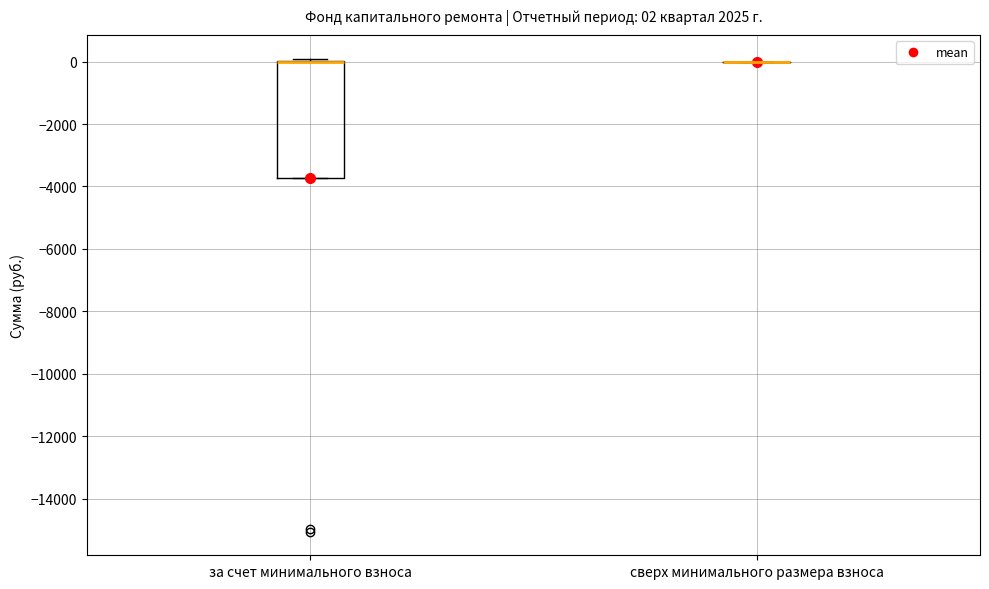

Which box is the tallest, from its lower edge to its upper edge?

за счет минимального взноса